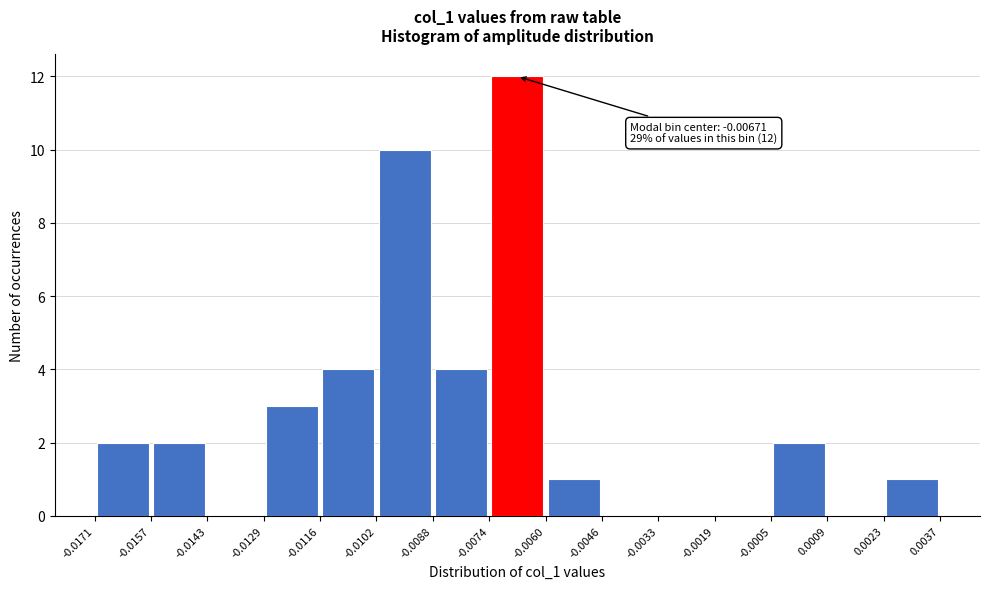

Which range on the x-axis has the tallest bar?

-0.0074 to -0.0060